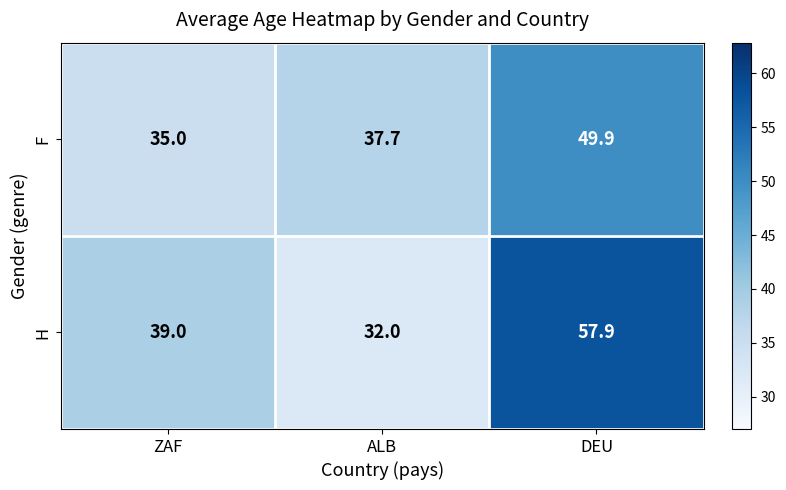

Rank the series by their maximum value, from highest to lowest.

H, F